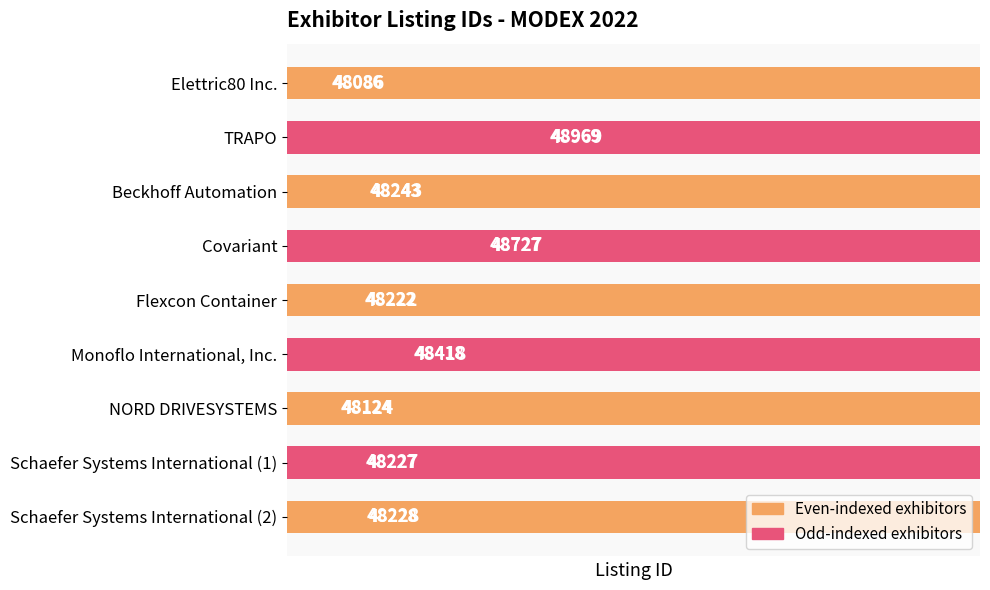

Does the chart contain any negative values?

No